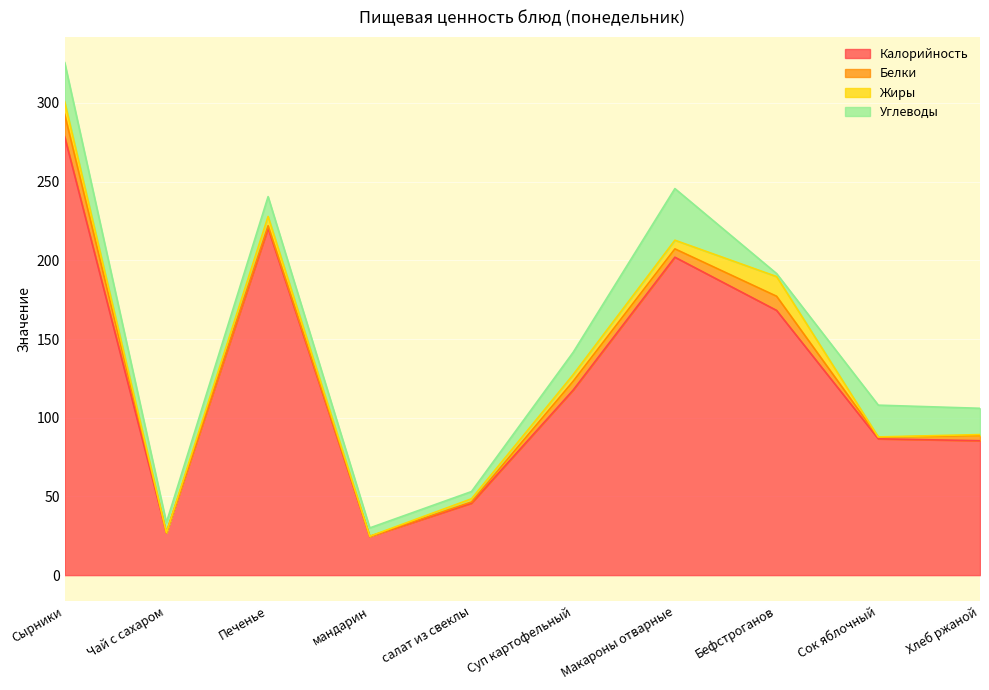

What is the total value across all series at Бефстроганов?

191.6